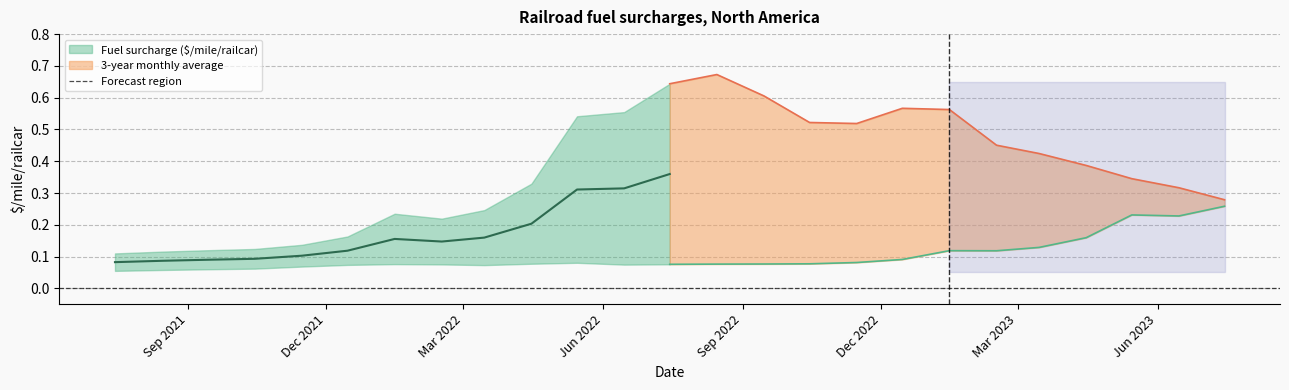

List the labels in order of Fuel surcharge ($/mile/railcar) value, smallest first.

2021-07-15, 2021-08-15, 2021-09-15, 2021-10-15, 2021-11-15, 2021-12-15, 2022-02-15, 2022-01-15, 2022-03-15, 2023-07-15, 2023-06-15, 2022-04-15, 2023-05-15, 2023-04-15, 2023-03-15, 2023-02-15, 2022-11-15, 2022-10-15, 2022-05-15, 2022-06-15, 2023-01-15, 2022-12-15, 2022-09-15, 2022-07-15, 2022-08-15